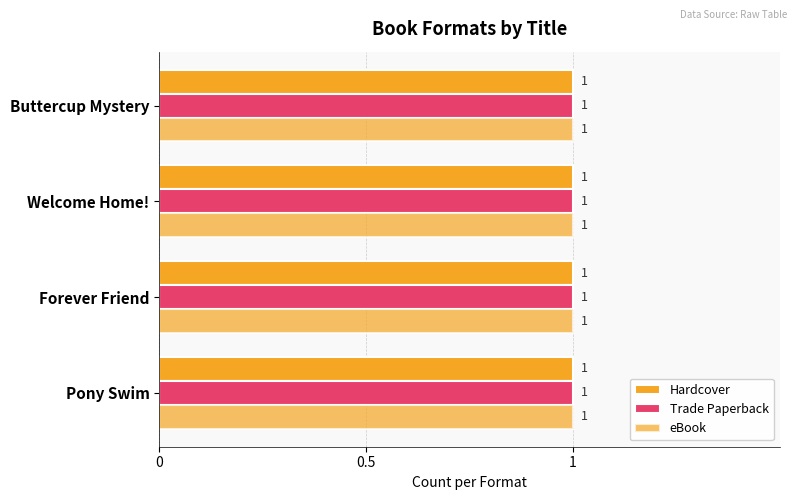

How many groups of bars are there?

4